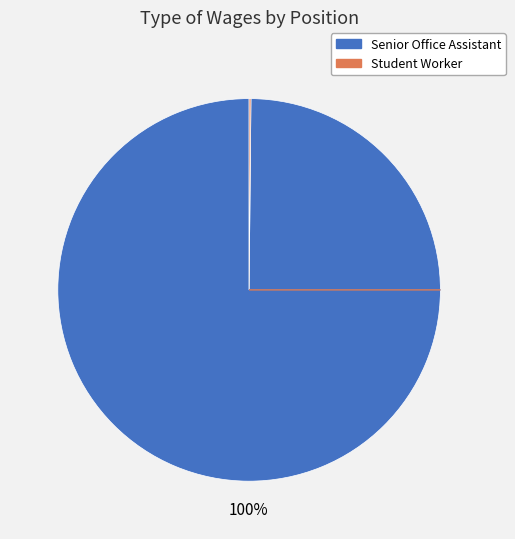

Which category has the smallest portion of the pie?

Student Worker